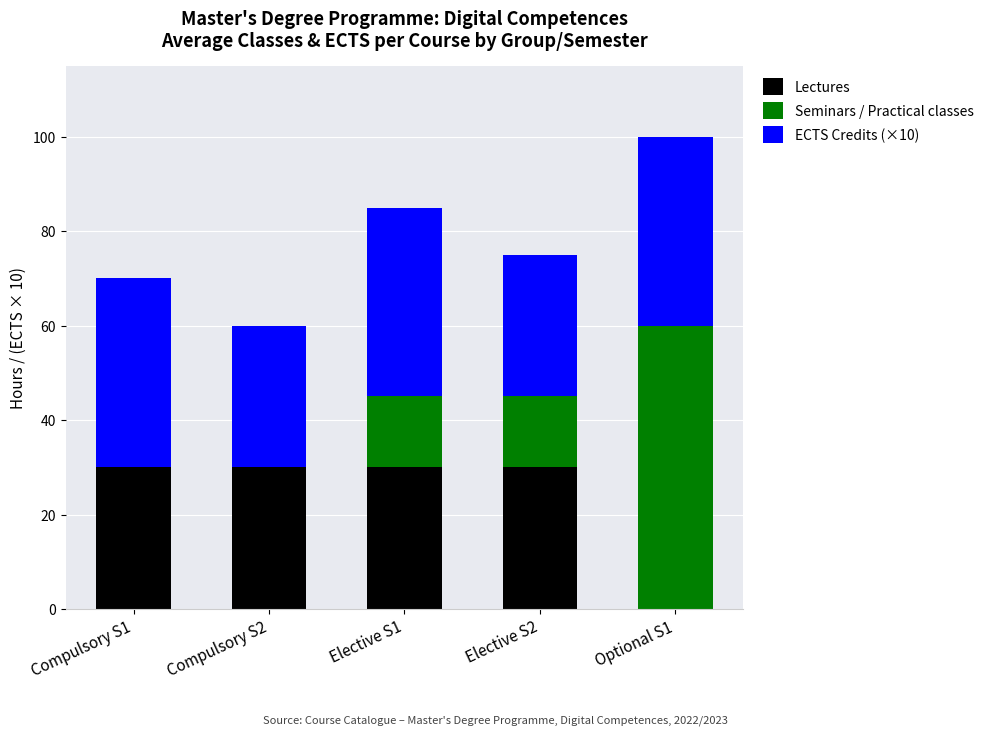

The value of Lectures at Optional S1 is -11. True or false?

False